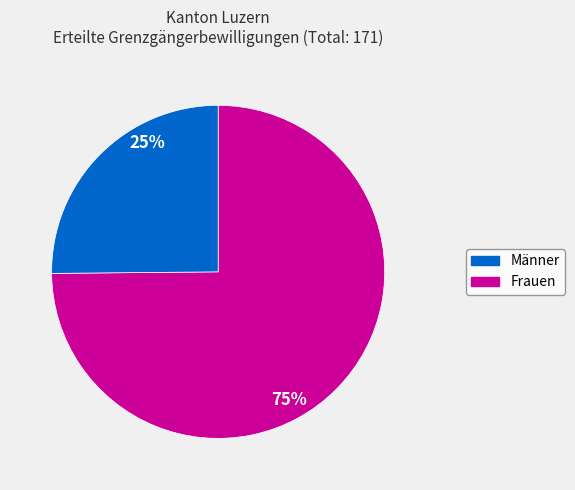

Which has a higher value, Frauen or Männer?

Männer